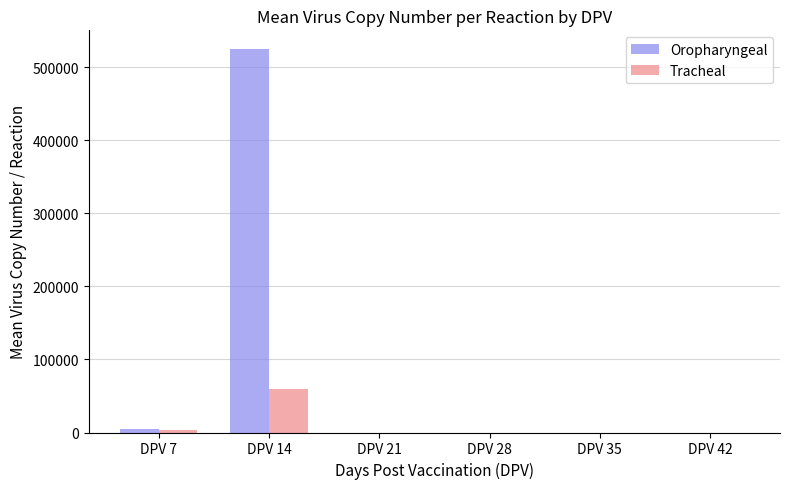

What is the maximum value shown in the chart?

524228.3